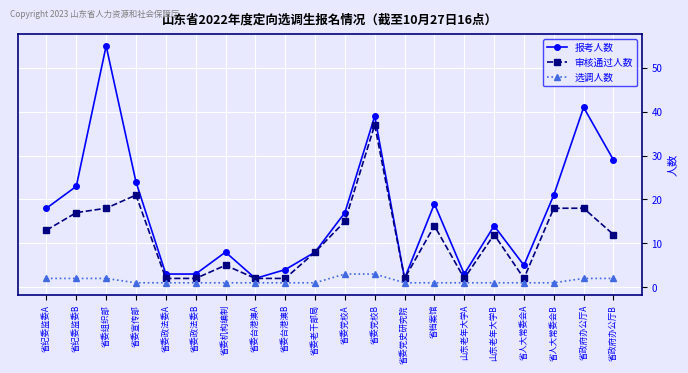

What is the difference between the second highest and second lowest values in the 报考人数 series?

39